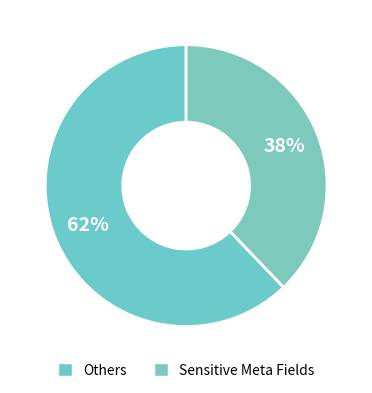

How many slices are in this pie chart?

2